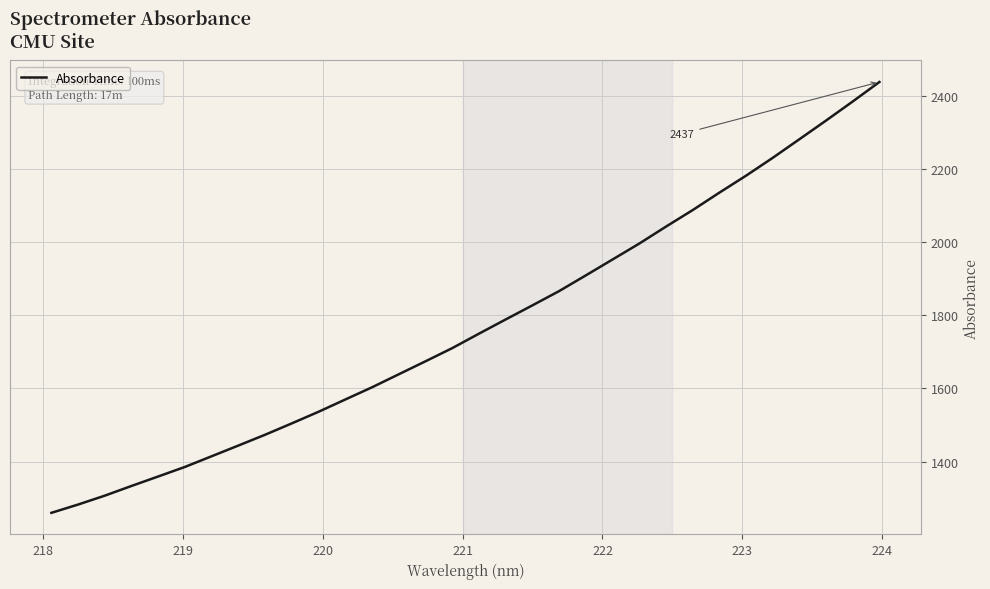

What is the difference between the maximum and minimum values?

1177.2